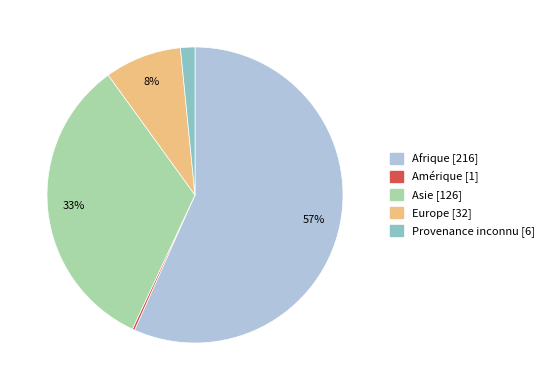

The Europe slice represents 17% of the pie. True or false?

False